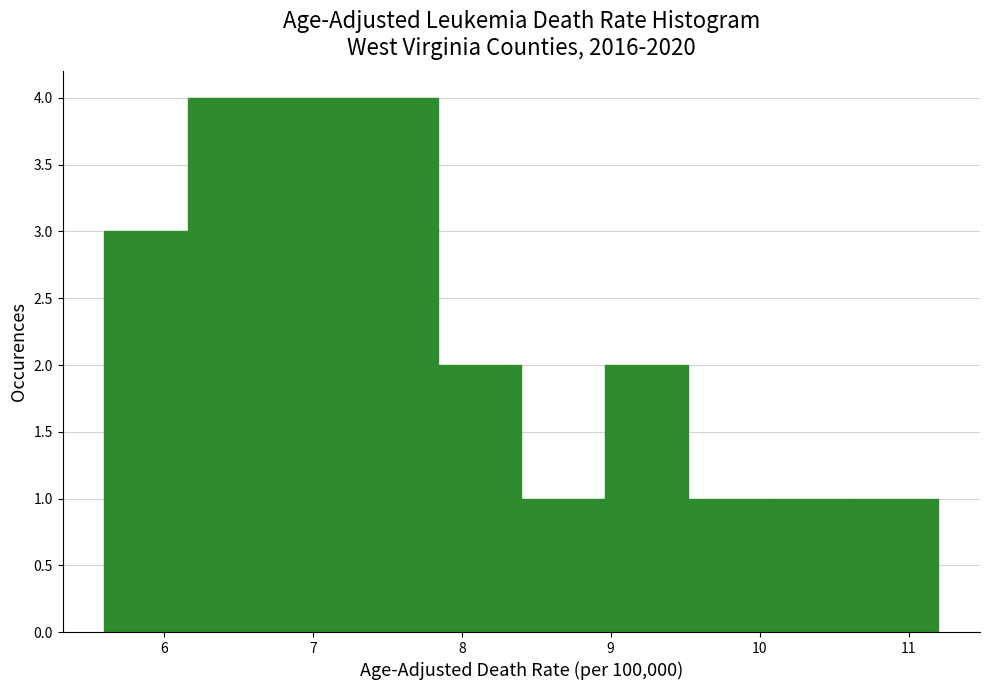

Reading left to right, transcribe this chart: for each bar, give the range it covers on the x-axis and its height. Neither the bar edges nor the heights are printed on the chart, so give them approximately, as read against the axes.

5.60 to 6.16: 3
6.16 to 6.72: 4
6.72 to 7.28: 4
7.28 to 7.84: 4
7.84 to 8.40: 2
8.40 to 8.96: 1
8.96 to 9.52: 2
9.52 to 10.08: 1
10.08 to 10.64: 1
10.64 to 11.20: 1